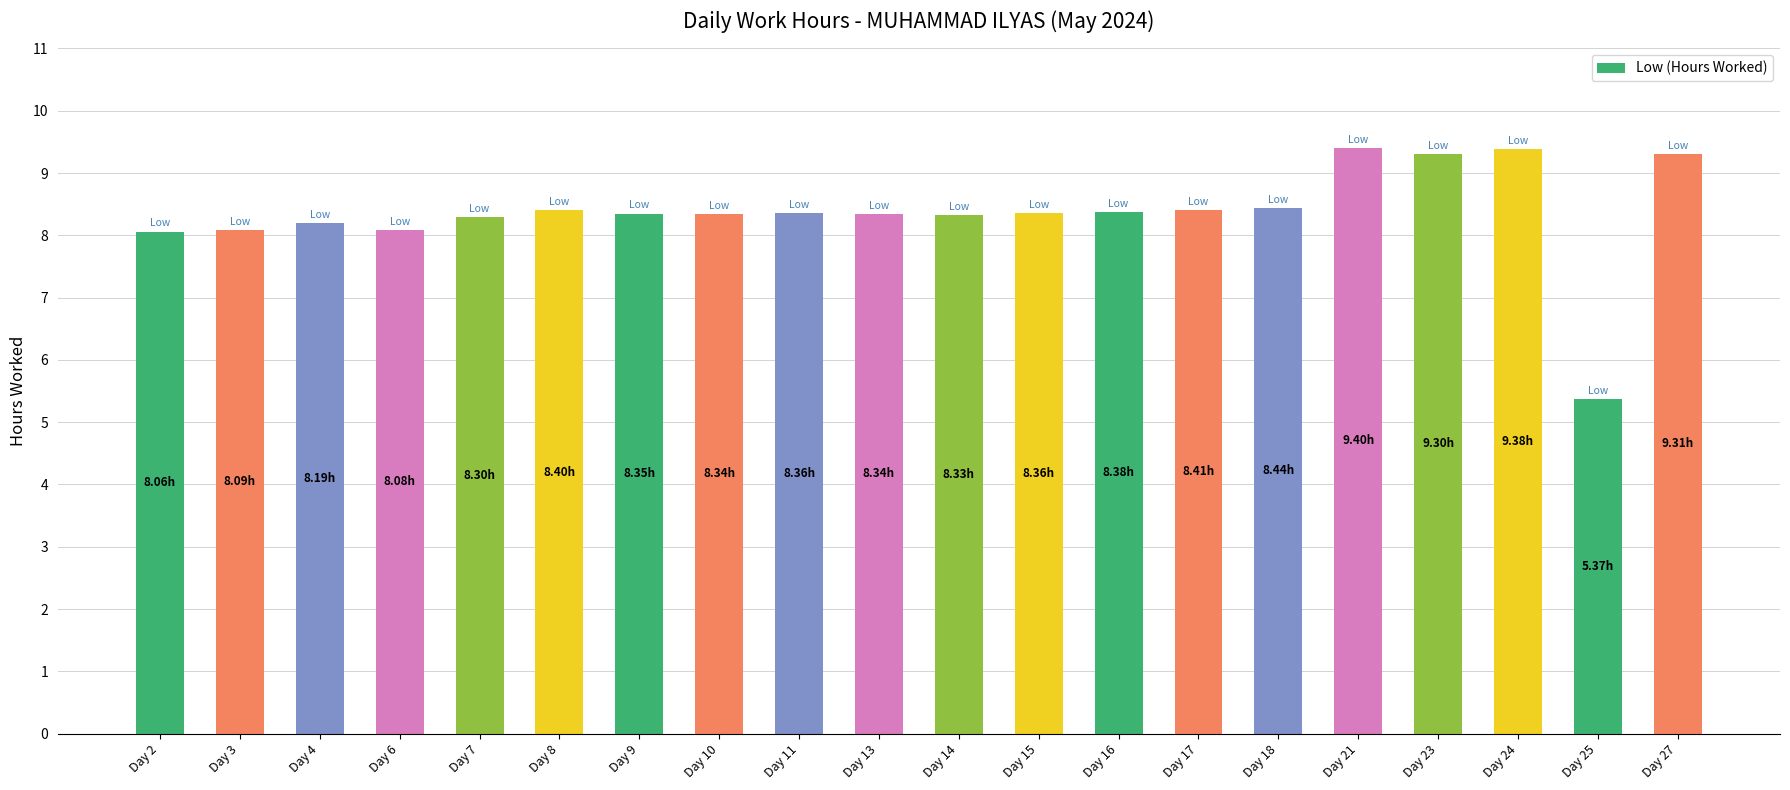

What is the greatest value displayed?

9.4